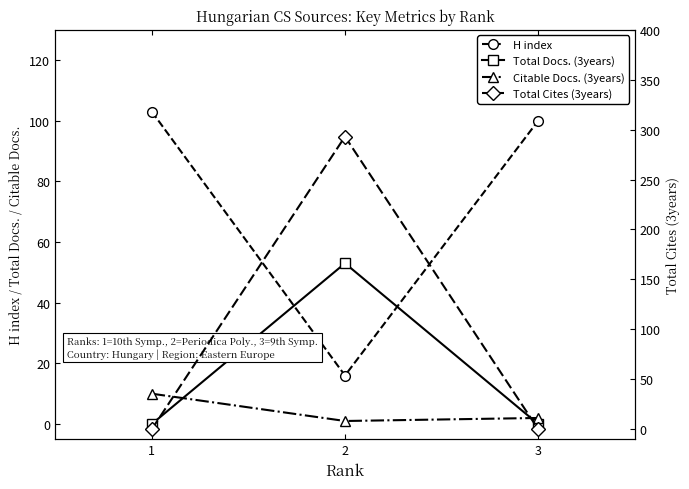

At which category is the sum across all series the highest?

2